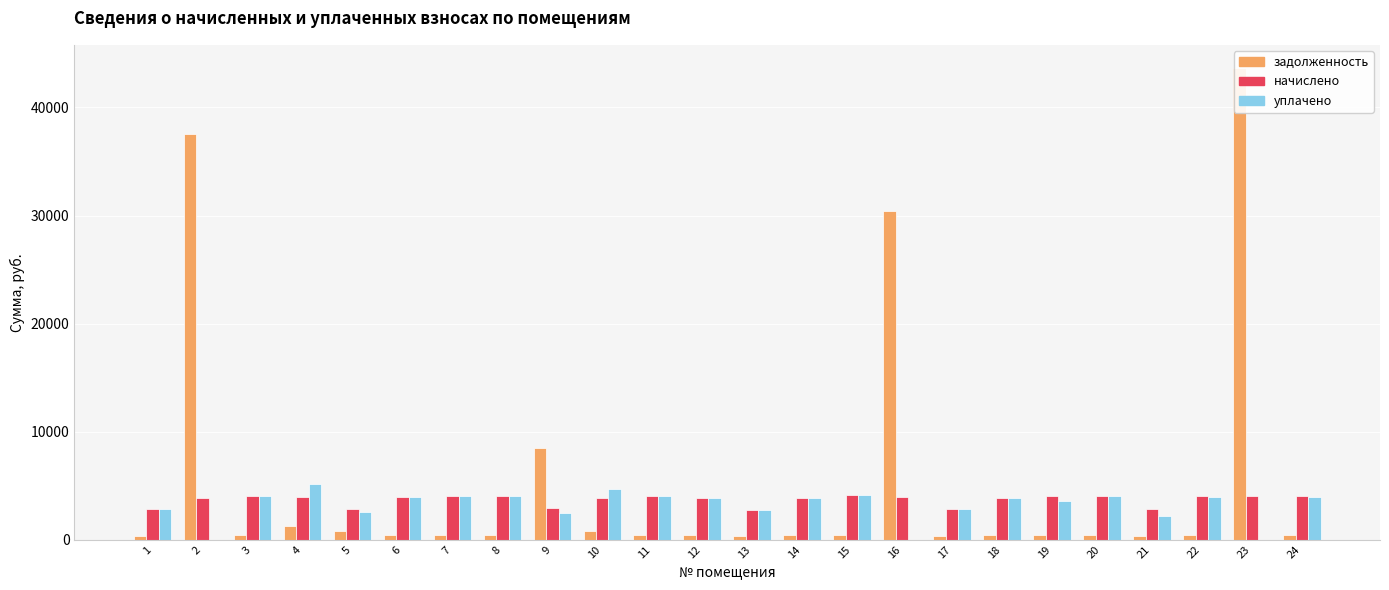

What is the average value of the начислено series?

3703.2